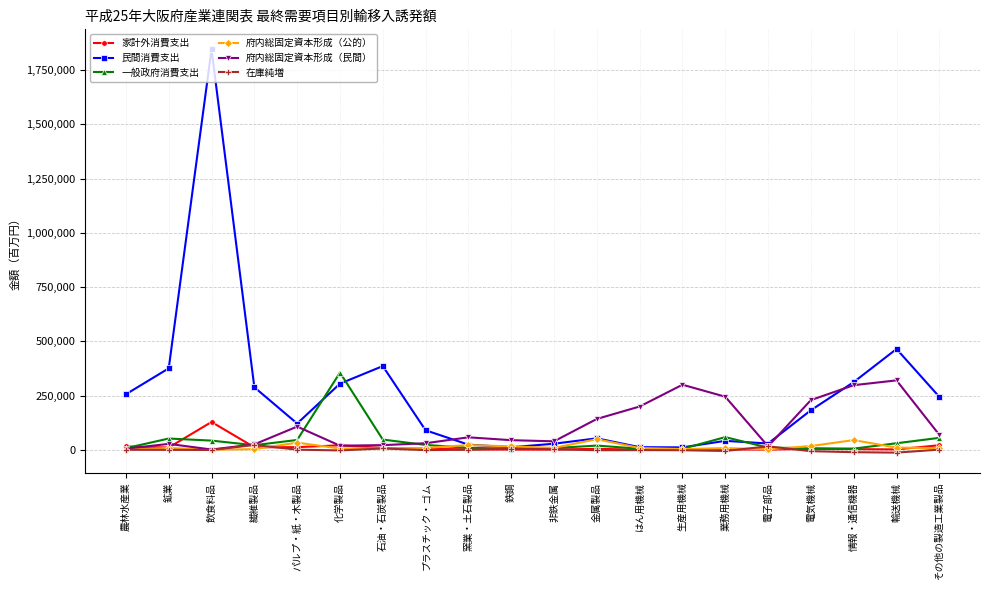

Rank the series by their maximum value, from lowest to highest.

在庫純増, 府内総固定資本形成（公的）, 家計外消費支出, 府内総固定資本形成（民間）, 一般政府消費支出, 民間消費支出